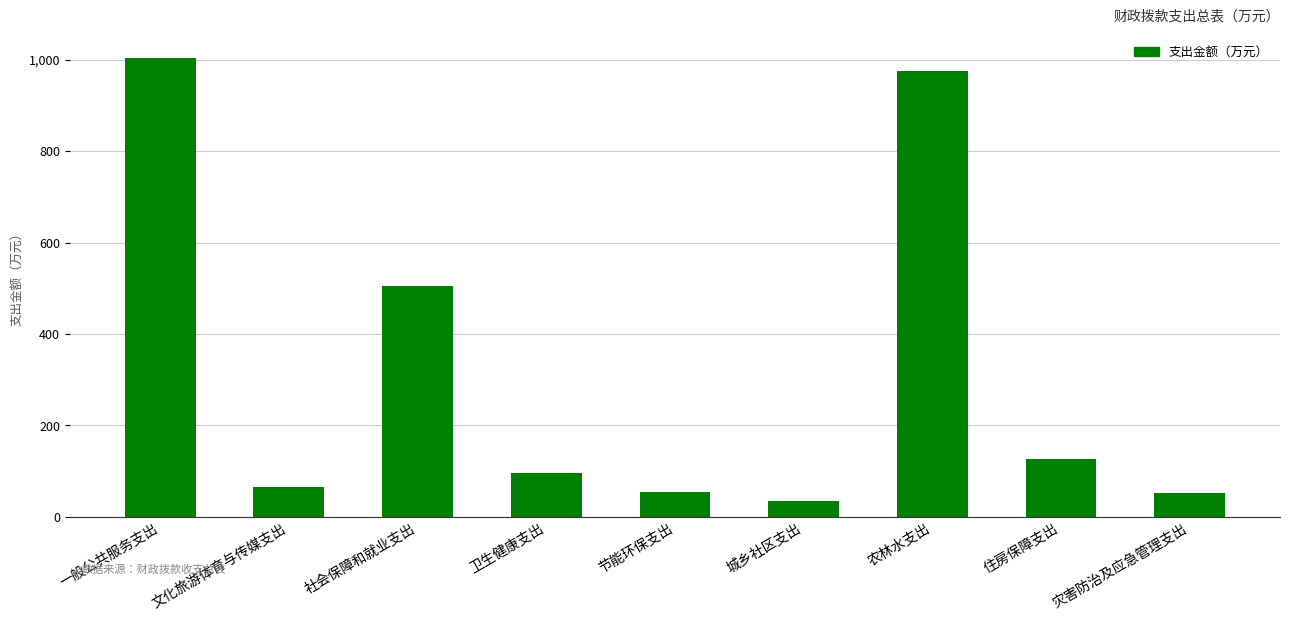

What is the difference between the values at 一般公共服务支出 and 文化旅游体育与传媒支出?

940.8